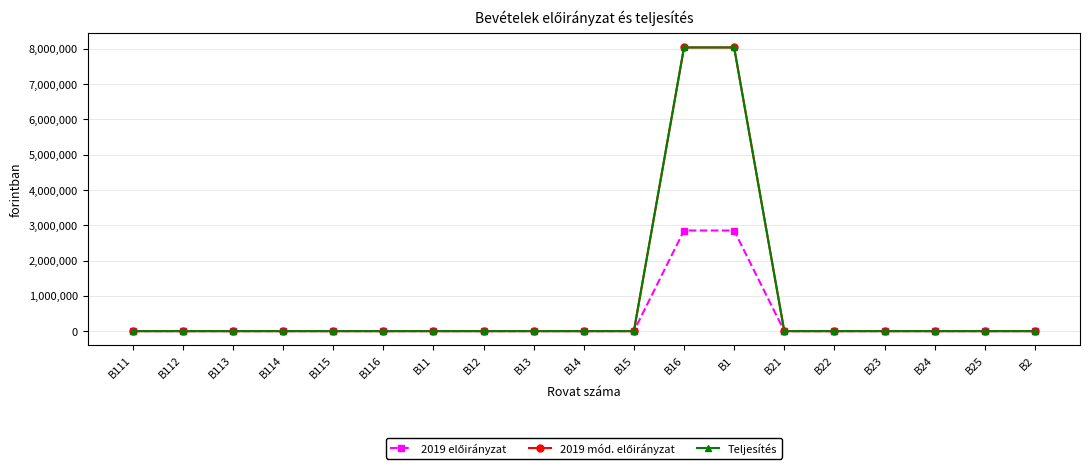

The value of Teljesítés at B112 is 5287343. True or false?

False